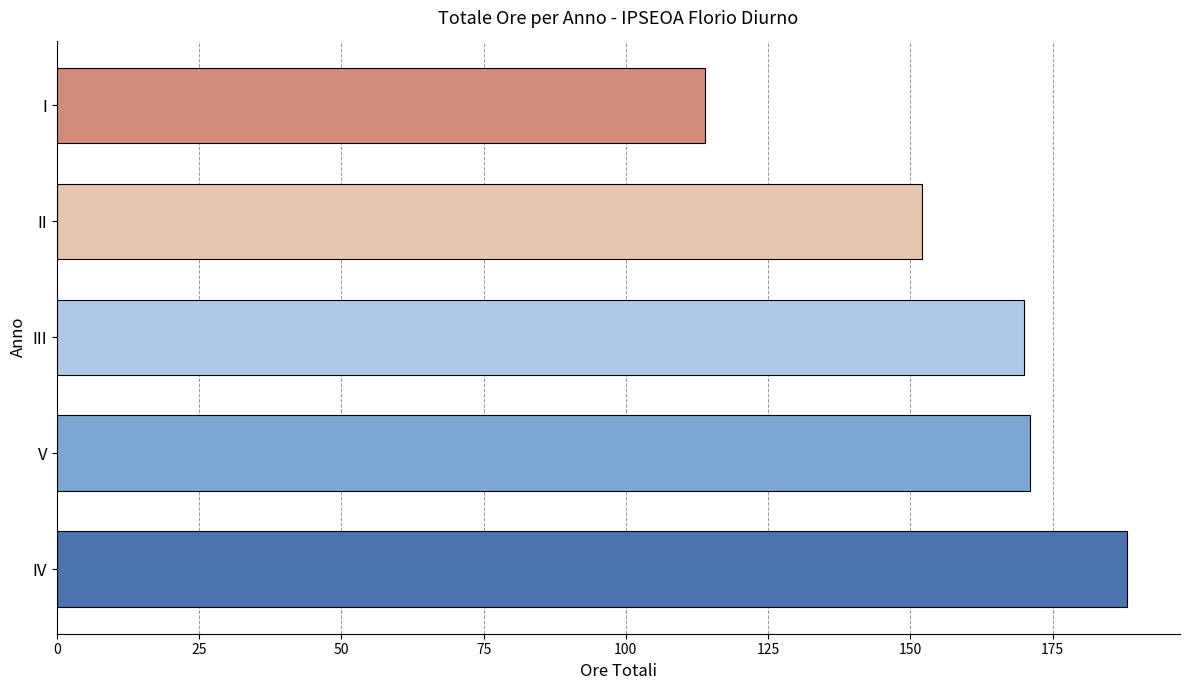

What is the change in value from IV to V?

-17